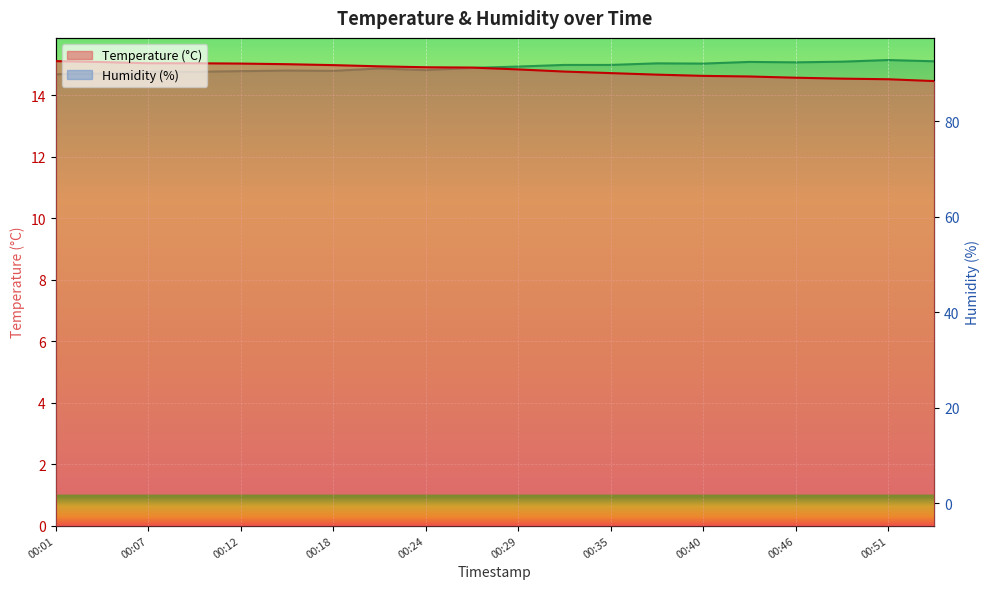

What is the sum of the Humidity (%) values at 00:26 and 00:12?

181.6